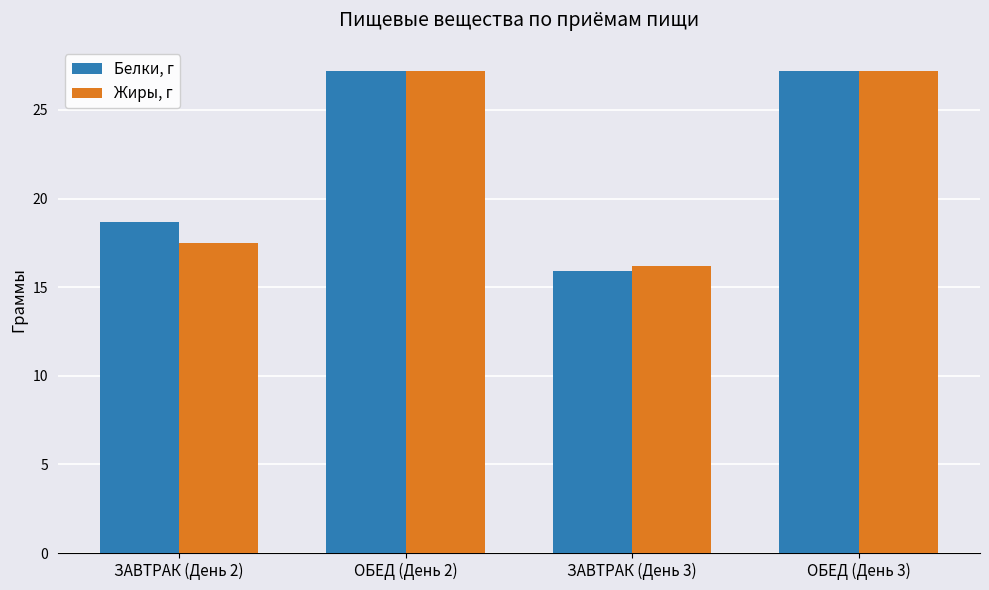

The value of Жиры, г at ЗАВТРАК (День 3) is 27.2. True or false?

False